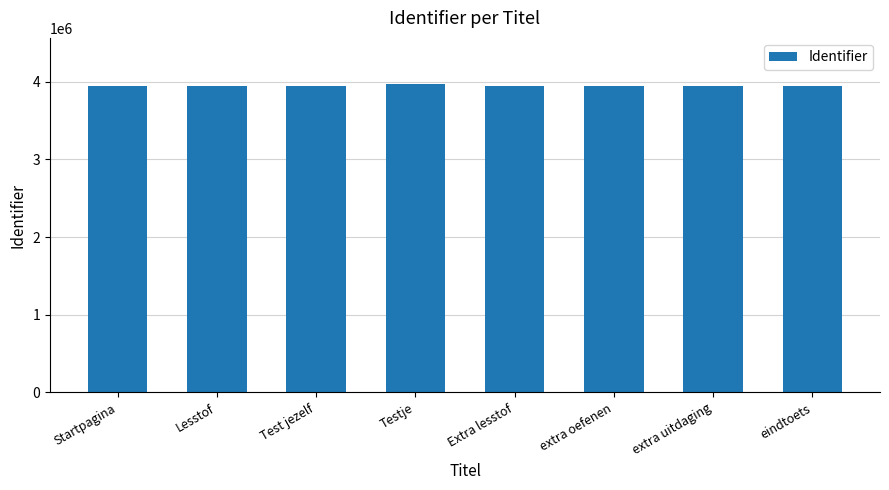

What is the greatest value displayed?

3969209